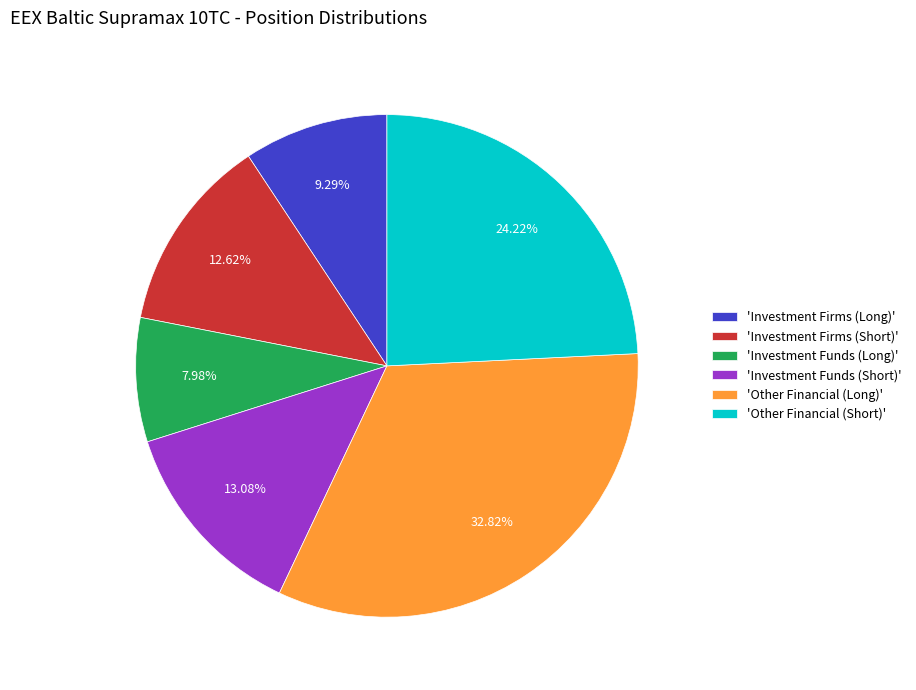

Combined, do 'Other Financial (Long)' and 'Investment Firms (Short)' account for over 50%?

No